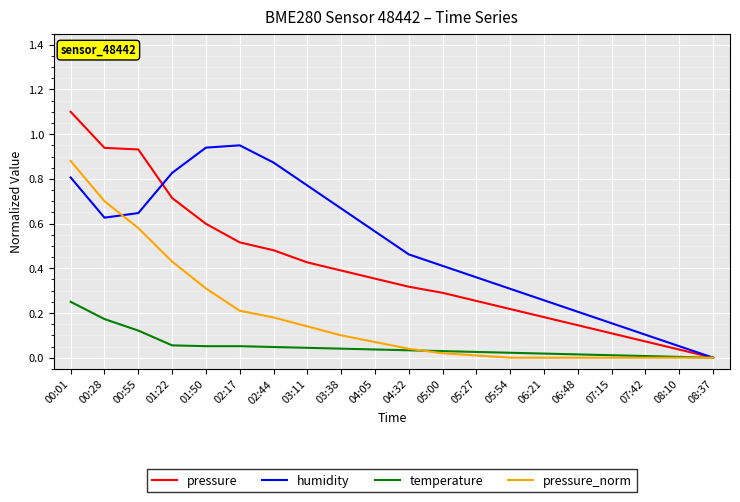

What position from the right is 04:05?

11